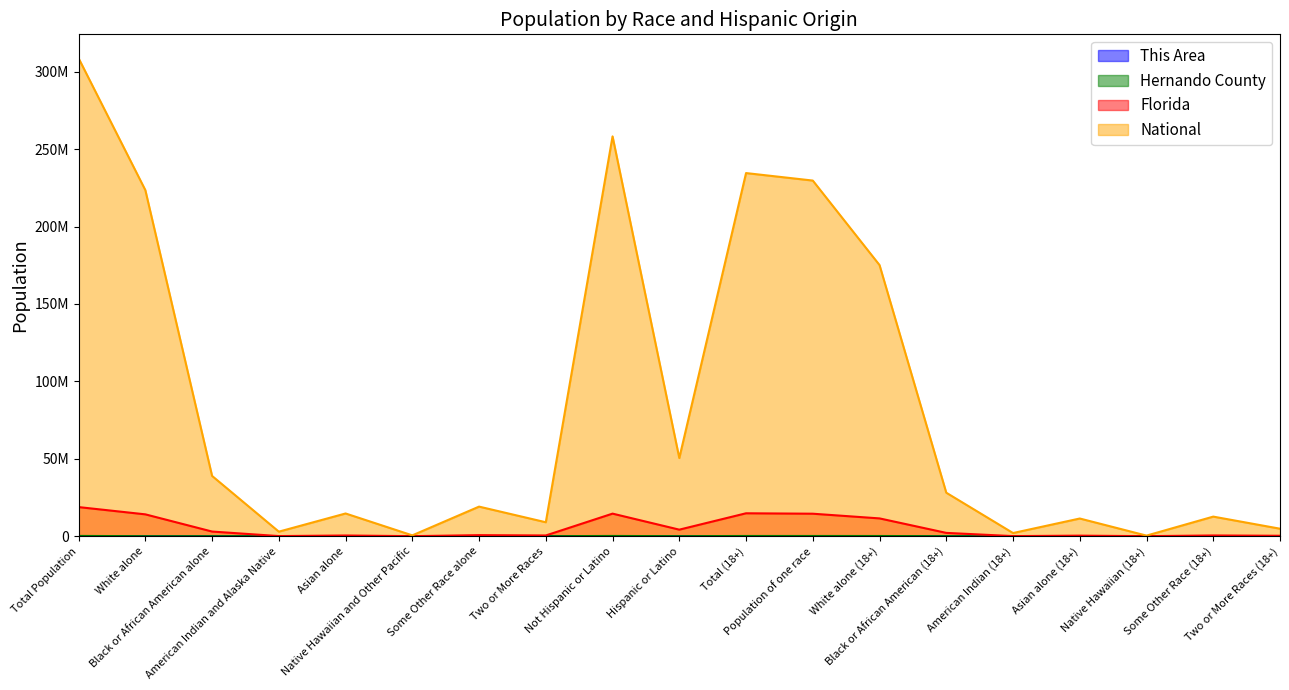

In National, how many points are higher than both neighbors (excluding endpoints)?

6